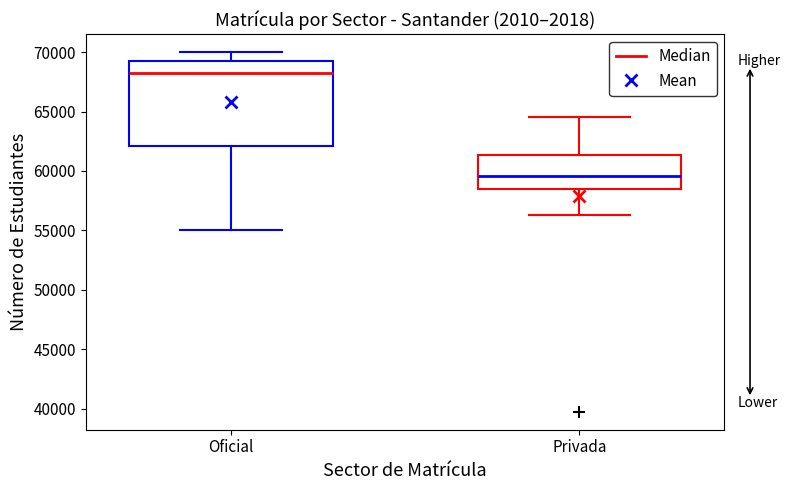

Which box has the highest median line?

Oficial